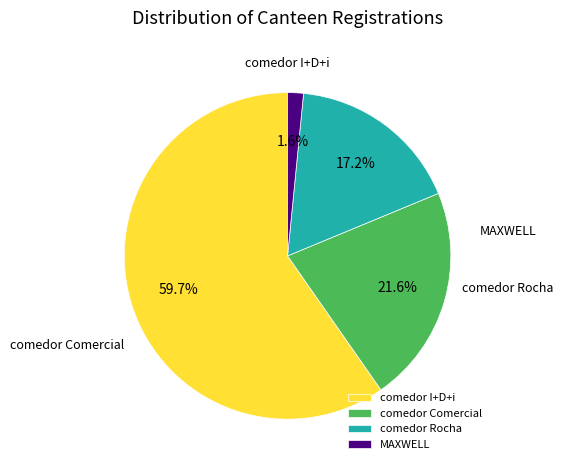

True or false: comedor Comercial accounts for 22% of the total.

True